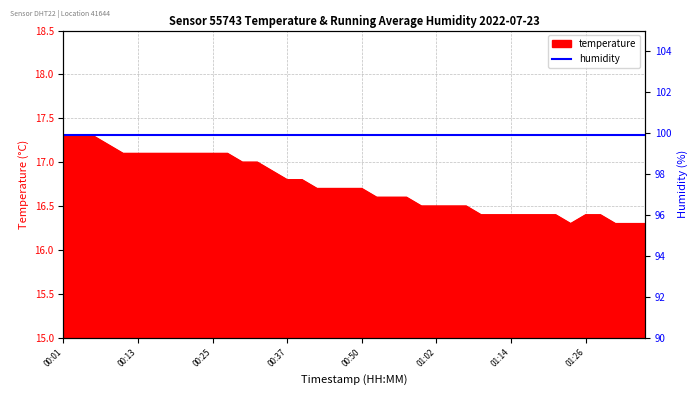

Does the chart display data point markers on the line(s)?

No